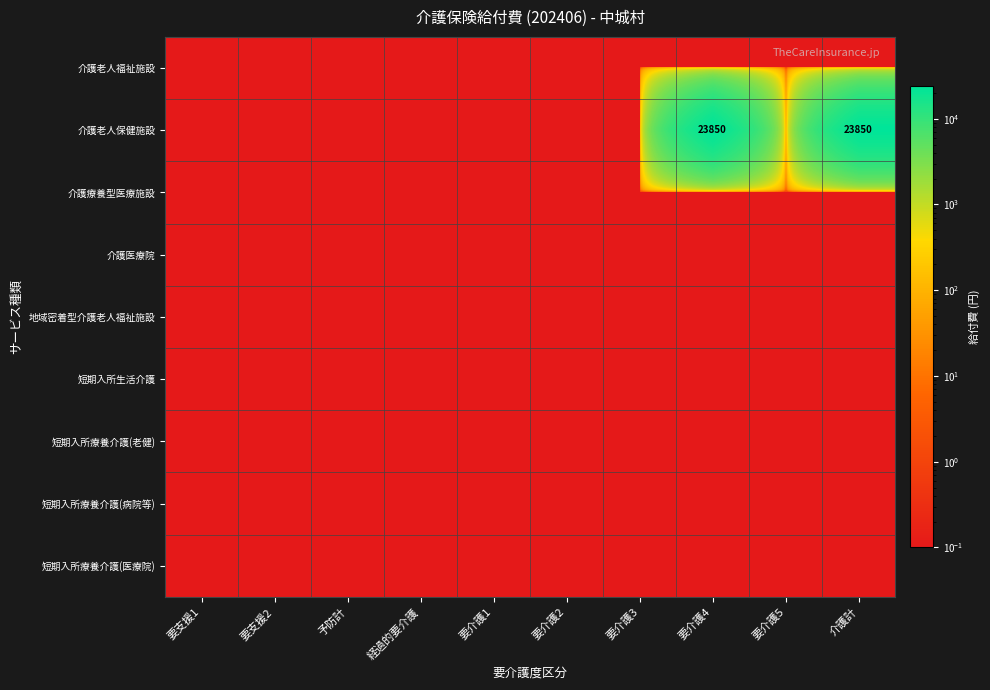

What is the minimum value shown in the chart?

0.1